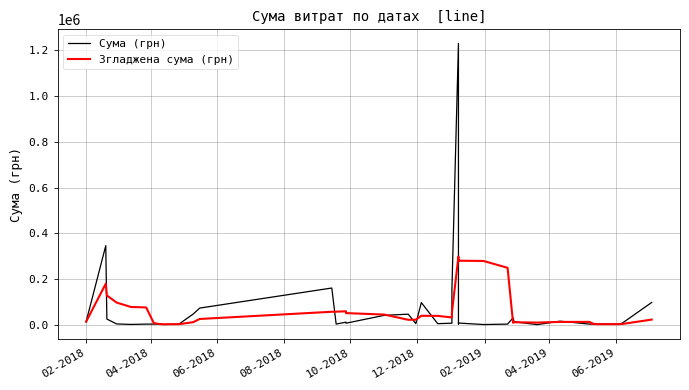

What are all the series names shown in the legend?

Сума (грн), Згладжена сума (грн)